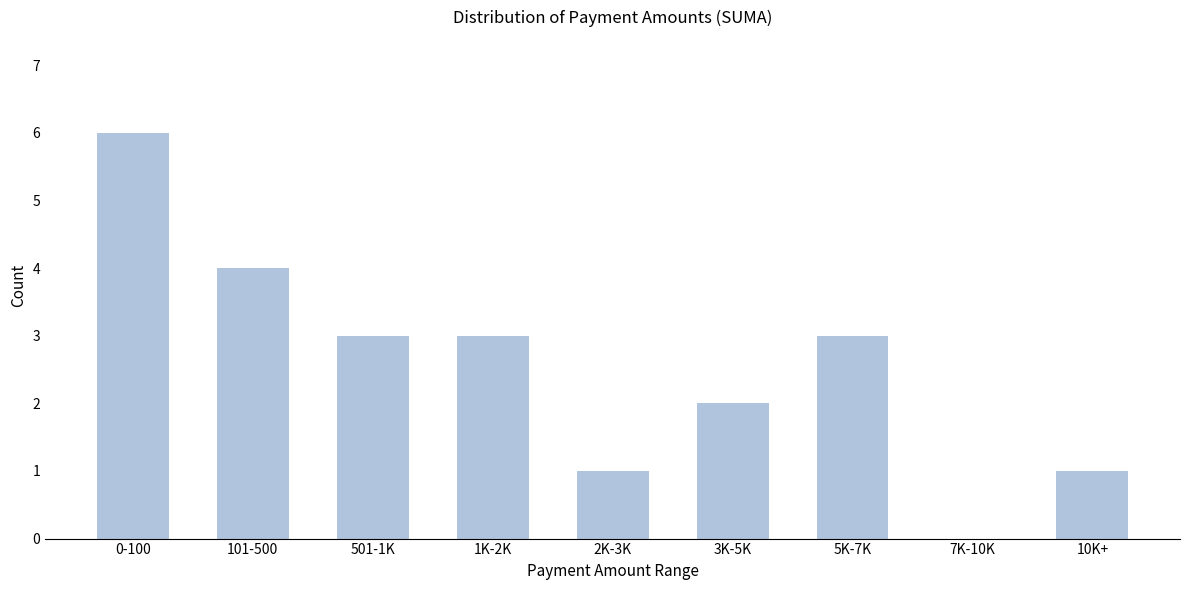

Reading left to right, extract all data points from this chart.

0-100=6	101-500=4	501-1K=3	1K-2K=3	2K-3K=1	3K-5K=2	5K-7K=3	7K-10K=0	10K+=1